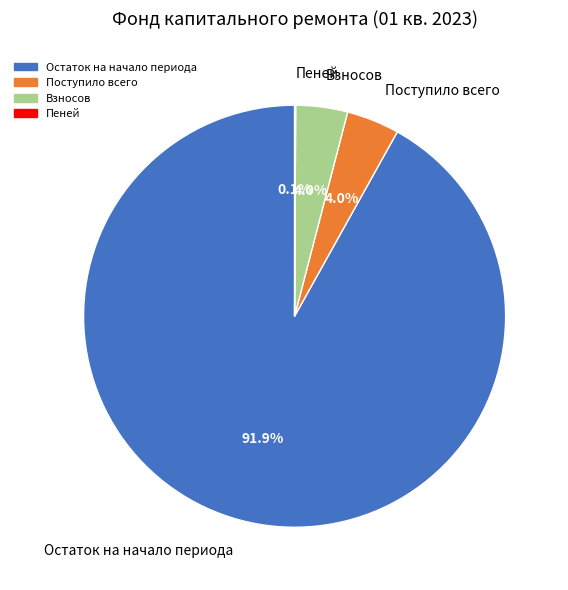

Which slice is the largest?

Остаток на начало периода